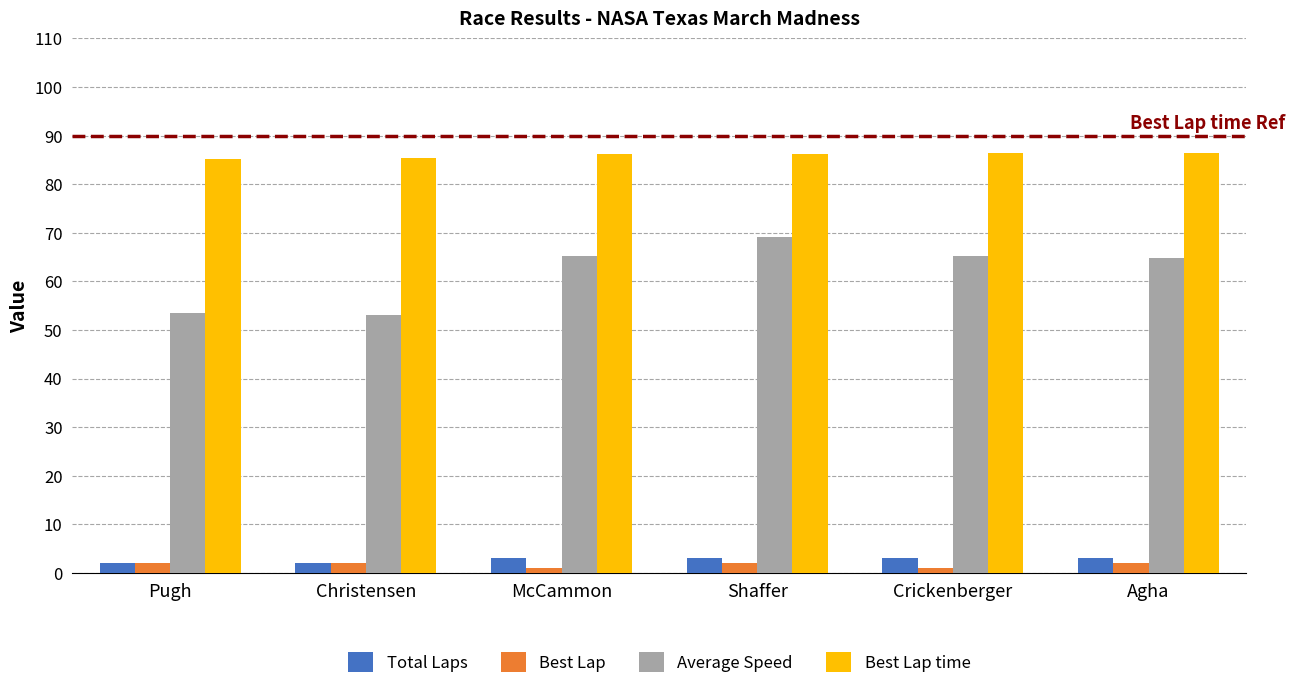

True or false: Best Lap has a value of 2.0 at Pugh.

True